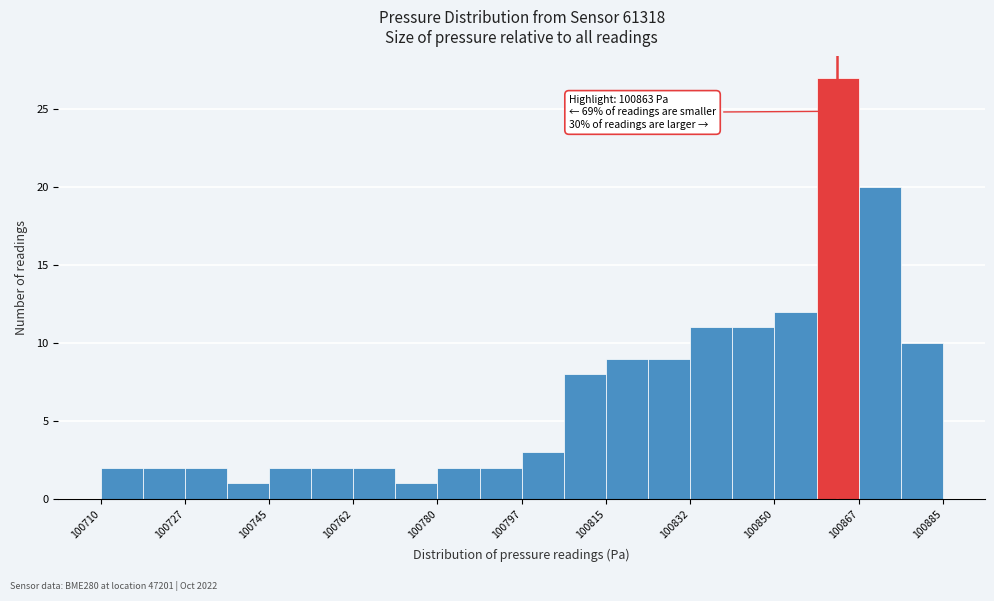

Which range on the x-axis has the tallest bar?

100858 to 100868